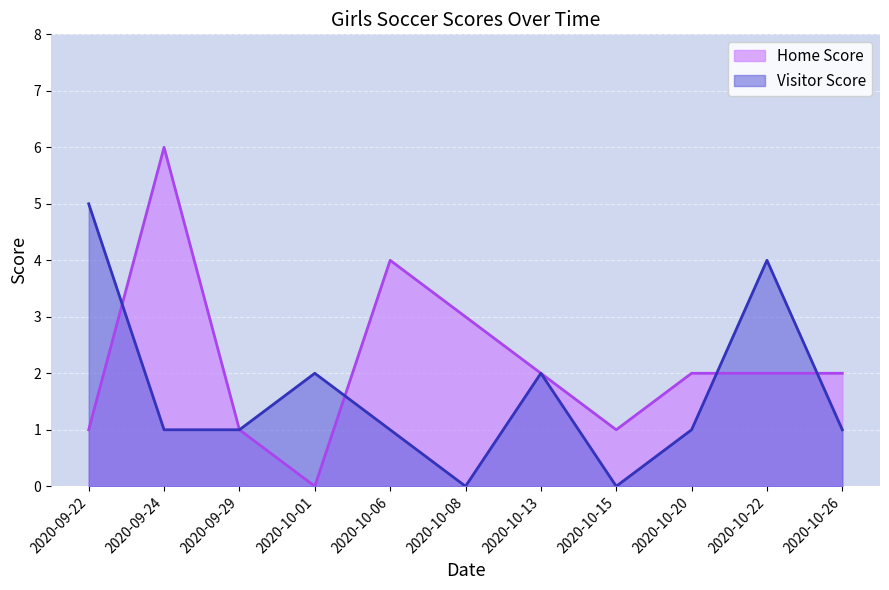

True or false: Home Score has a value of 6 at 2020-09-24.

True